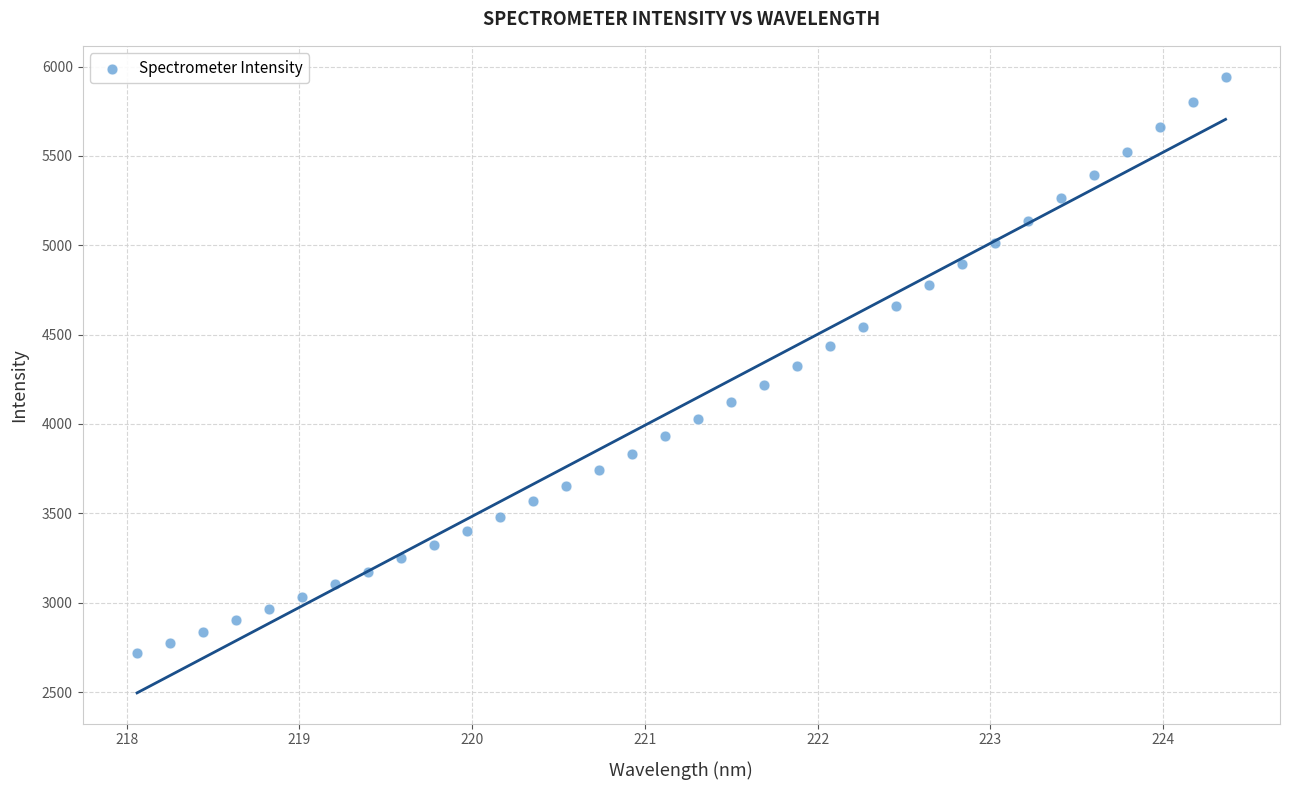

What is the range of X values (max minus min)?

6.3